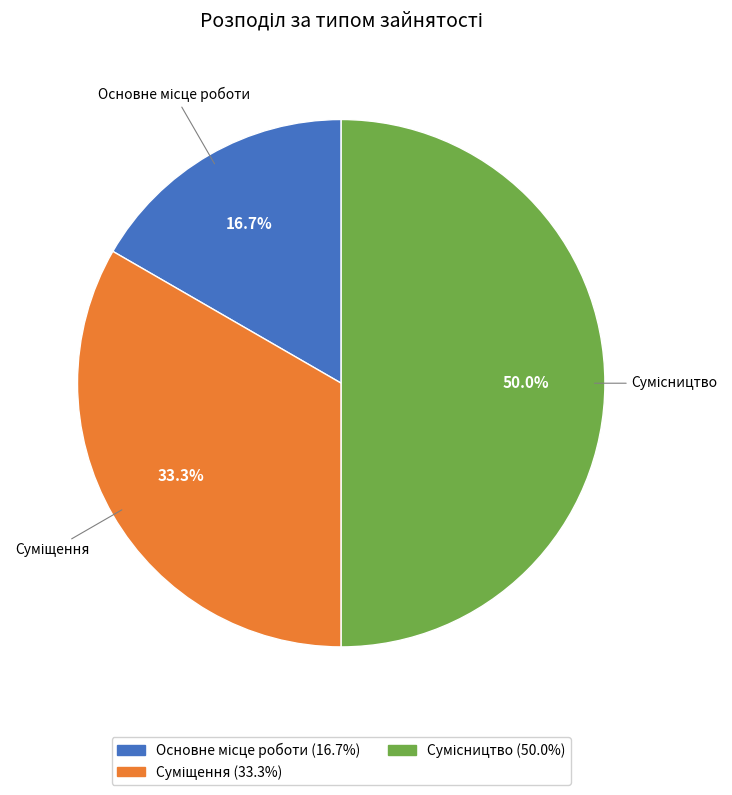

What is the smallest slice in the pie chart?

Основне місце роботи